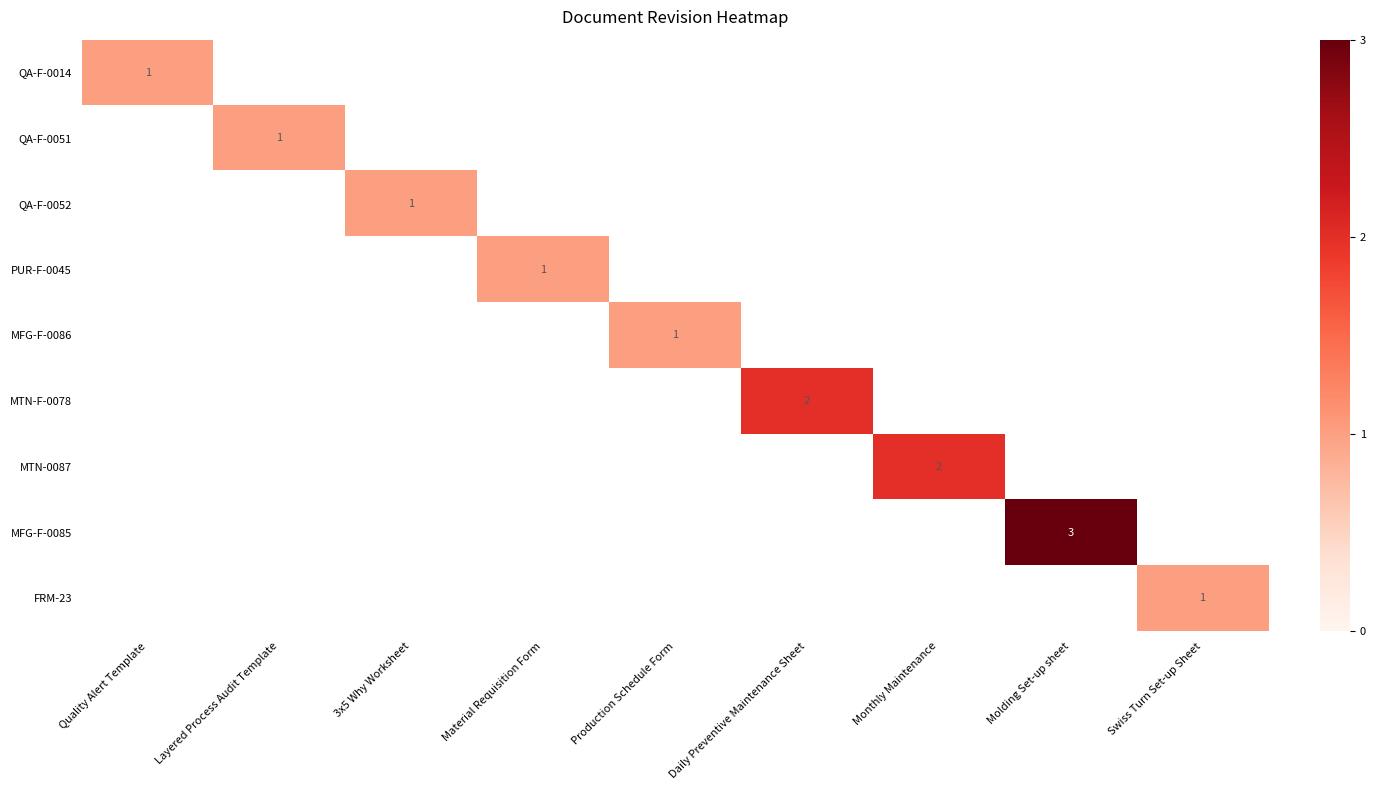

Which category has the lowest value across all series?

Quality Alert Template